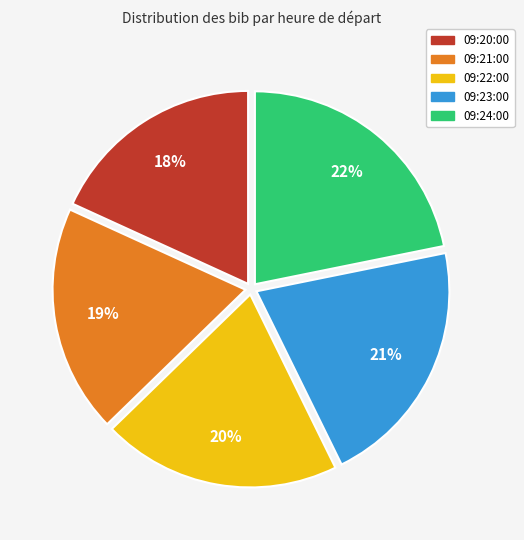

How many segments does this pie chart have?

5